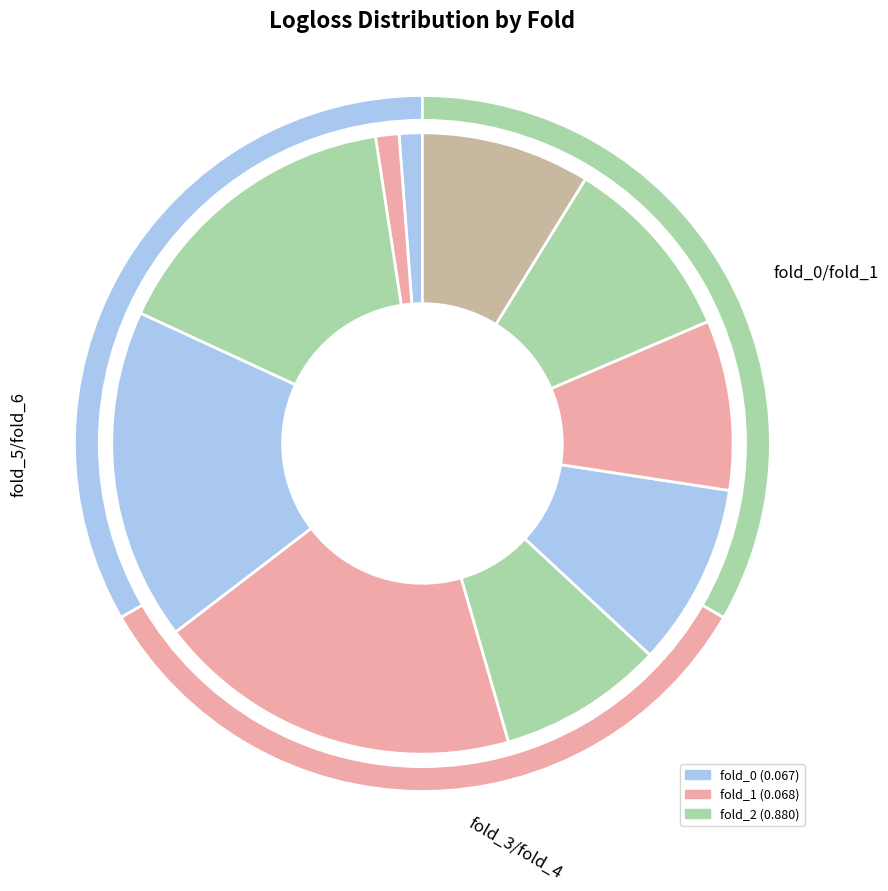

What is the smallest slice in the pie chart?

fold_0